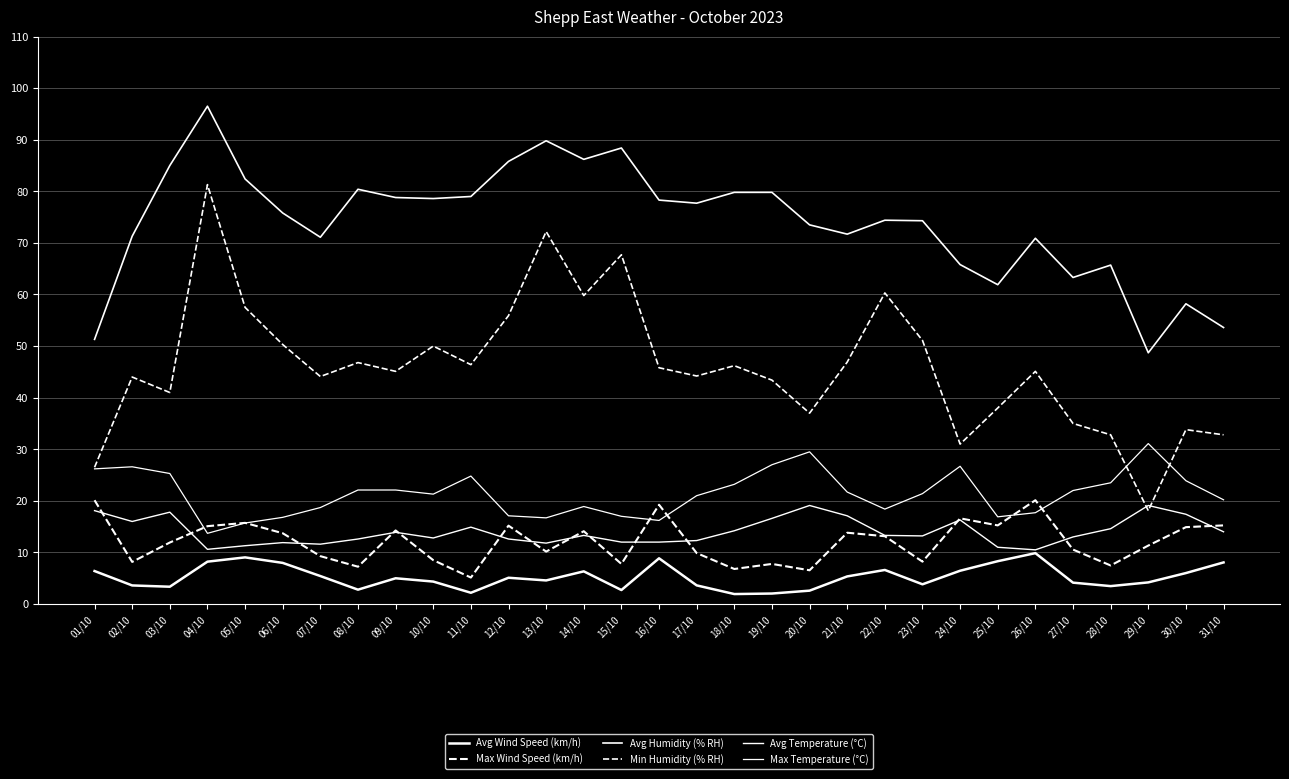

The Max Wind Speed (km/h) series shows 7.2 at 12/10. True or false?

False